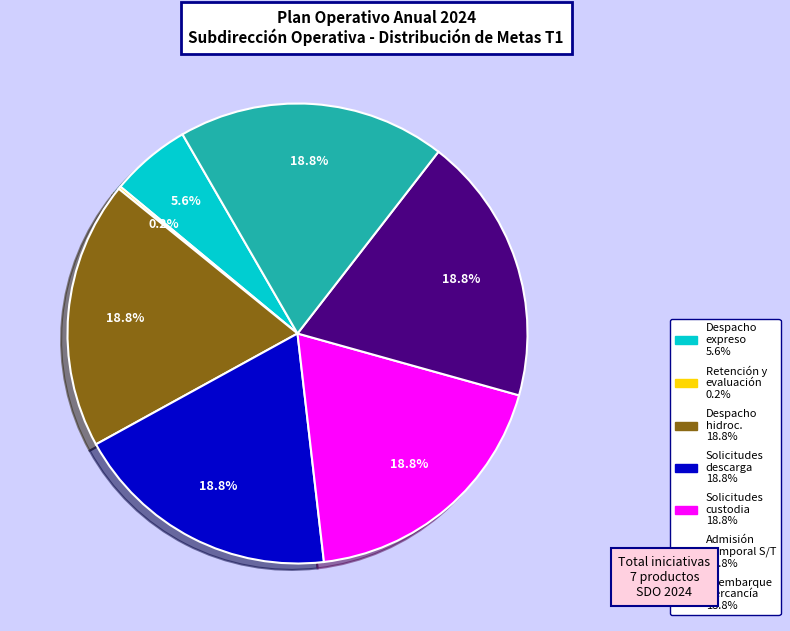

Does any single category account for the majority?

No